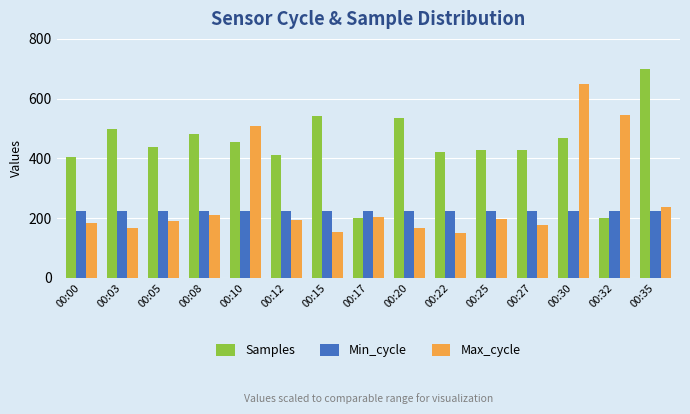

At which category is the sum across all series the highest?

00:30